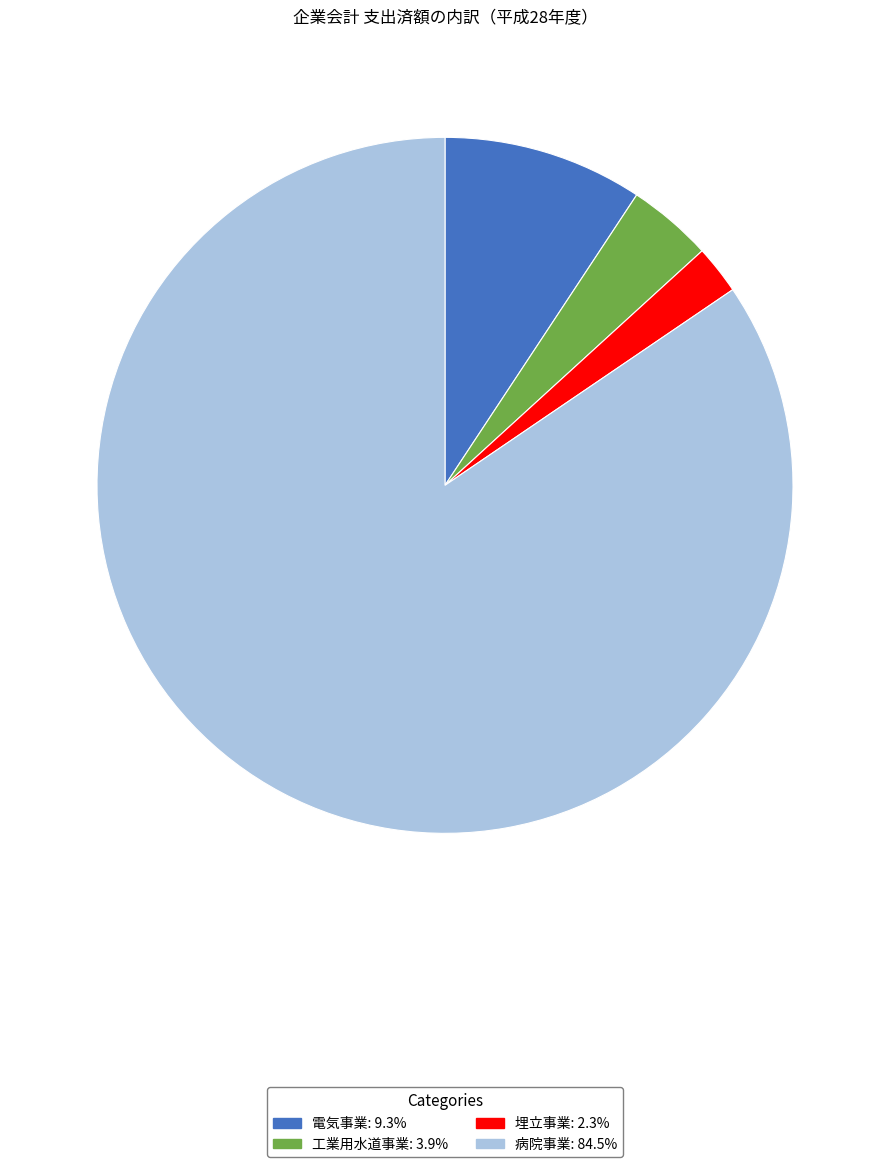

What is the majority slice?

病院事業